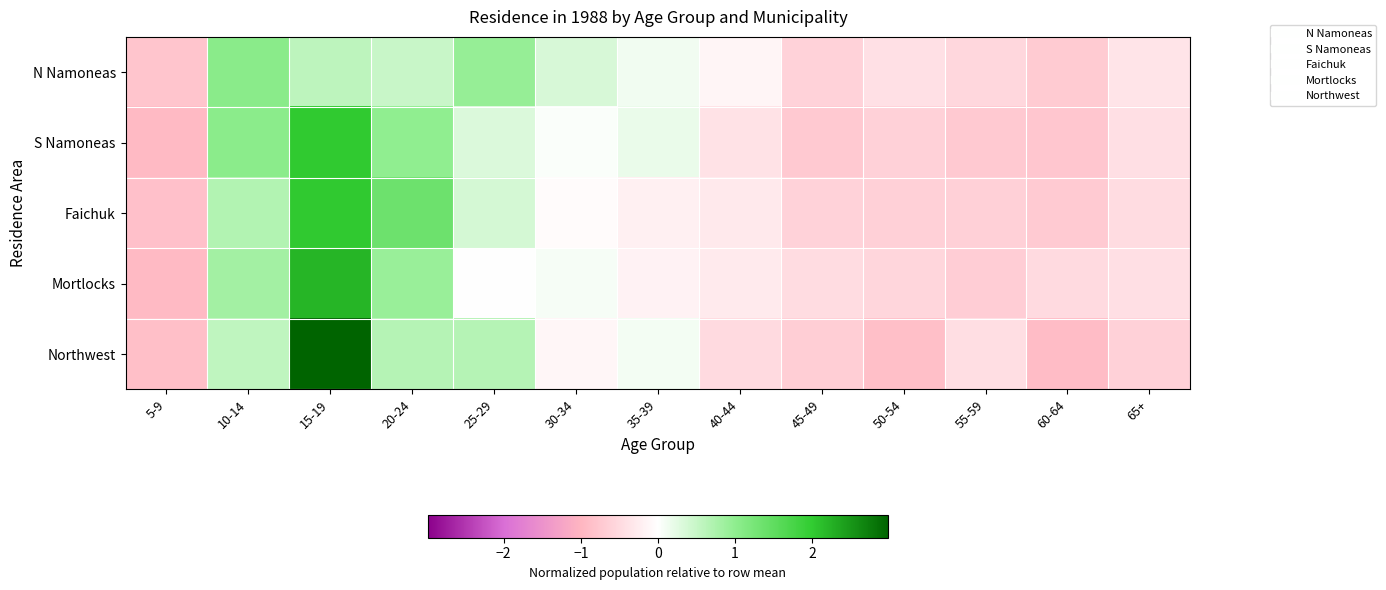

Reading right to left, list all the values displayed in this chart.

N Namoneas: 65+=-0.4	60-64=-0.7	55-59=-0.5	50-54=-0.4	45-49=-0.6	40-44=-0.1	35-39=0.1	30-34=0.4	25-29=0.9	20-24=0.5	15-19=0.6	10-14=1.1	5-9=-0.8
S Namoneas: 65+=-0.4	60-64=-0.8	55-59=-0.7	50-54=-0.6	45-49=-0.7	40-44=-0.4	35-39=0.2	30-34=0.0	25-29=0.3	20-24=1.0	15-19=2.0	10-14=1.0	5-9=-0.9
Faichuk: 65+=-0.5	60-64=-0.7	55-59=-0.6	50-54=-0.6	45-49=-0.6	40-44=-0.3	35-39=-0.2	30-34=-0.1	25-29=0.4	20-24=1.4	15-19=2.0	10-14=0.7	5-9=-0.9
Mortlocks: 65+=-0.4	60-64=-0.5	55-59=-0.7	50-54=-0.6	45-49=-0.5	40-44=-0.3	35-39=-0.2	30-34=0.1	25-29=0.0	20-24=0.9	15-19=2.2	10-14=0.8	5-9=-0.9
Northwest: 65+=-0.6	60-64=-0.9	55-59=-0.4	50-54=-0.9	45-49=-0.7	40-44=-0.5	35-39=0.1	30-34=-0.1	25-29=0.7	20-24=0.7	15-19=3.0	10-14=0.6	5-9=-0.9